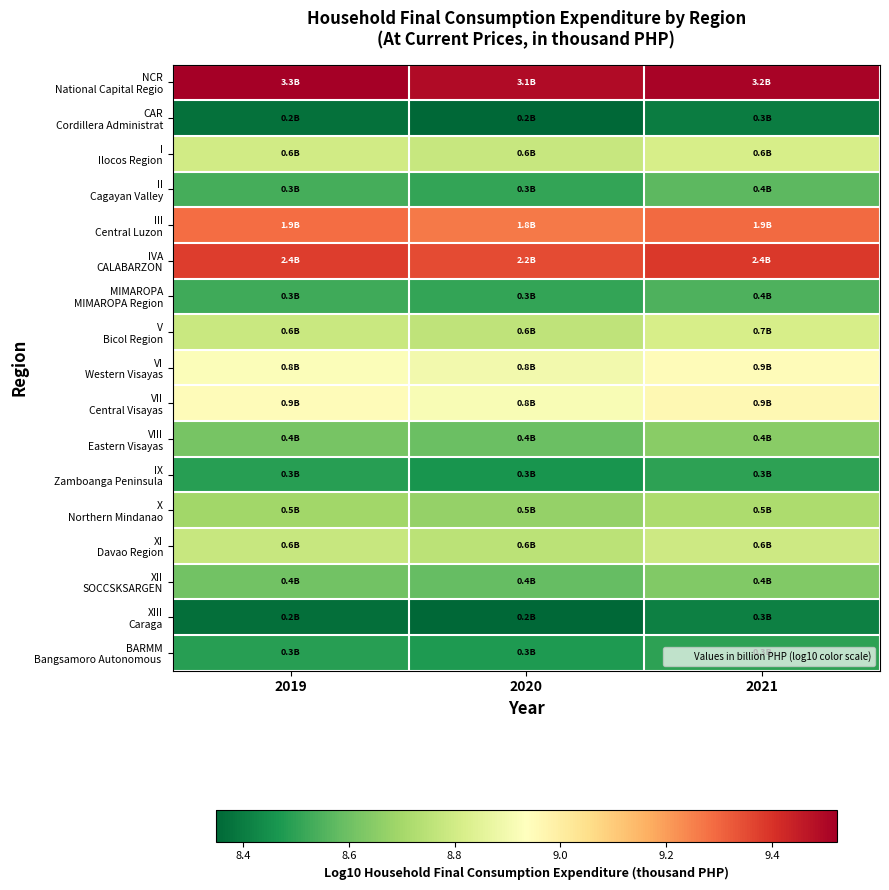

What is the spread (max minus min) of values at 2020?

1.1